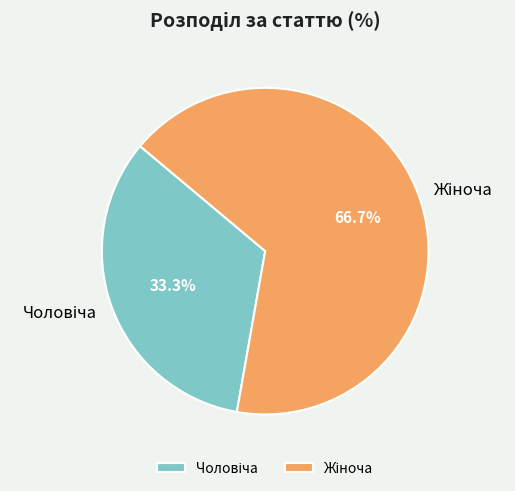

Does any single category account for the majority?

Yes